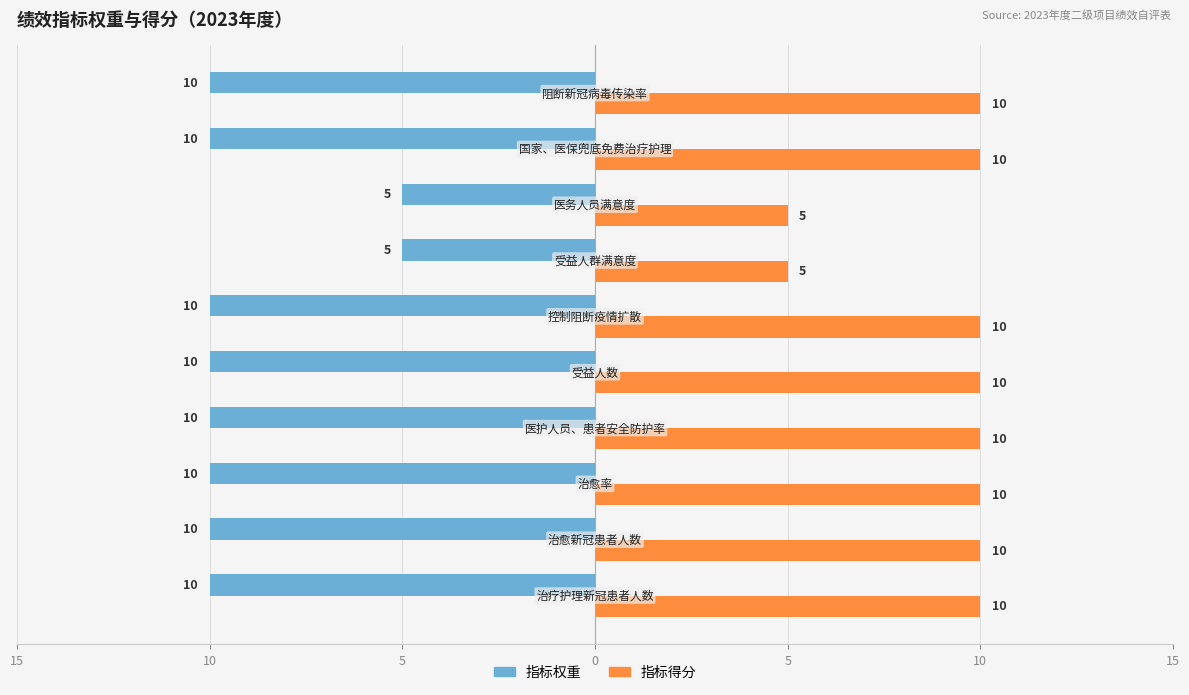

What are all the series names shown in the legend?

指标权重, 指标得分